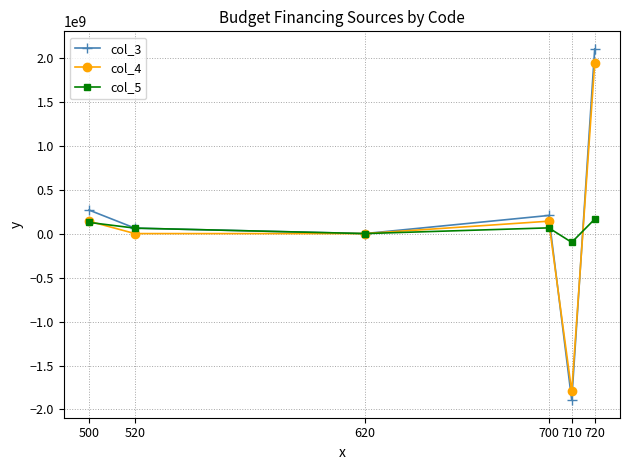

The value of col_3 at 710 is -1894074525.4. True or false?

True